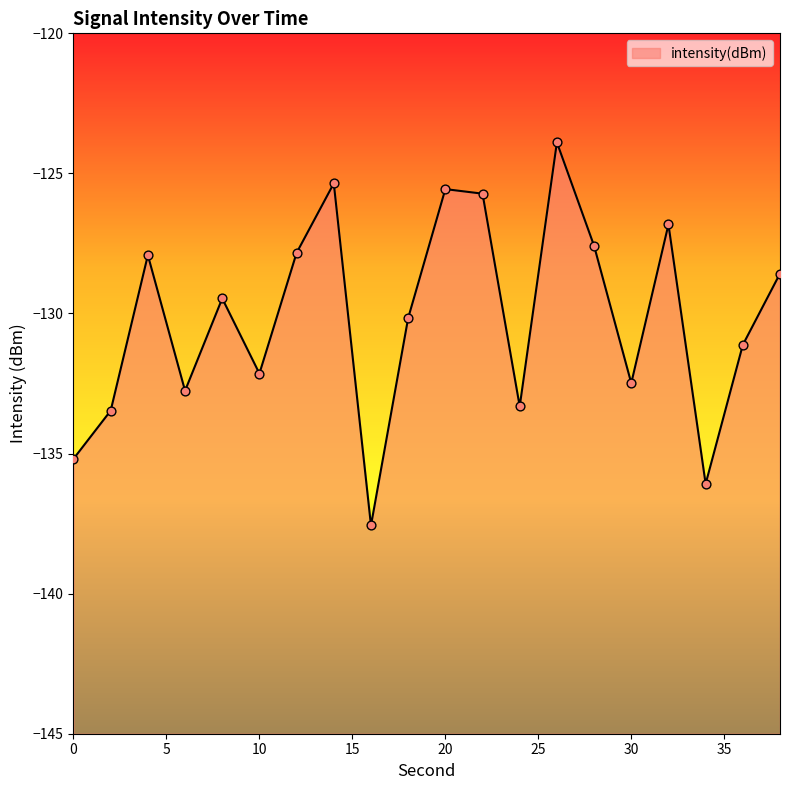

What is the change in value from 0 to 38?

+6.6